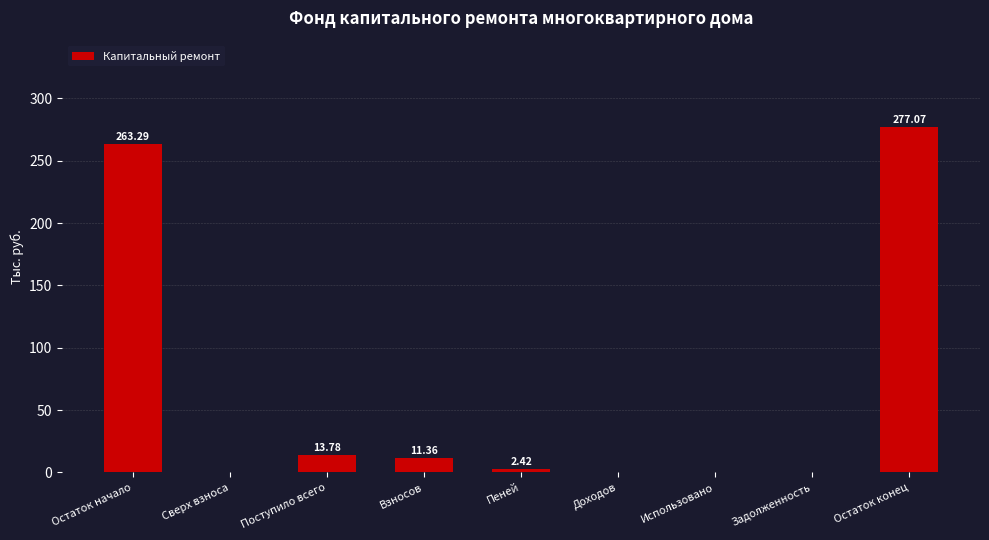

Which has a higher value, Остаток конец or Поступило всего?

Остаток конец